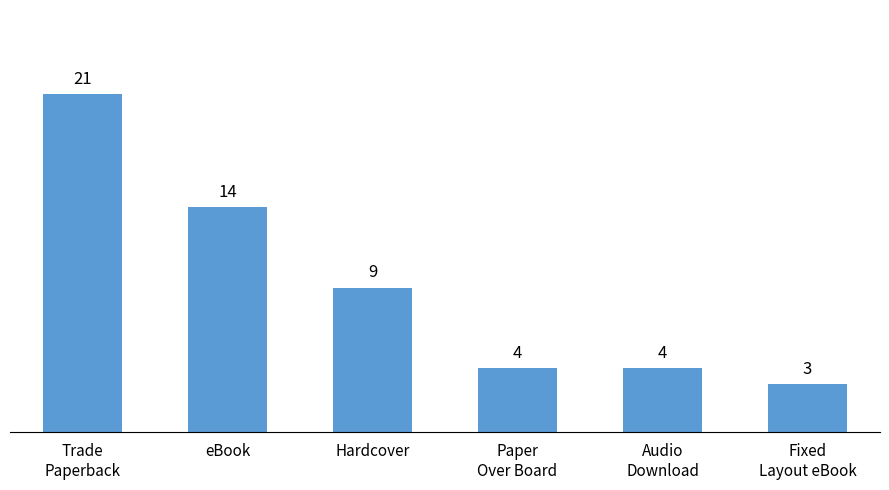

What is the difference between the maximum and minimum values?

18